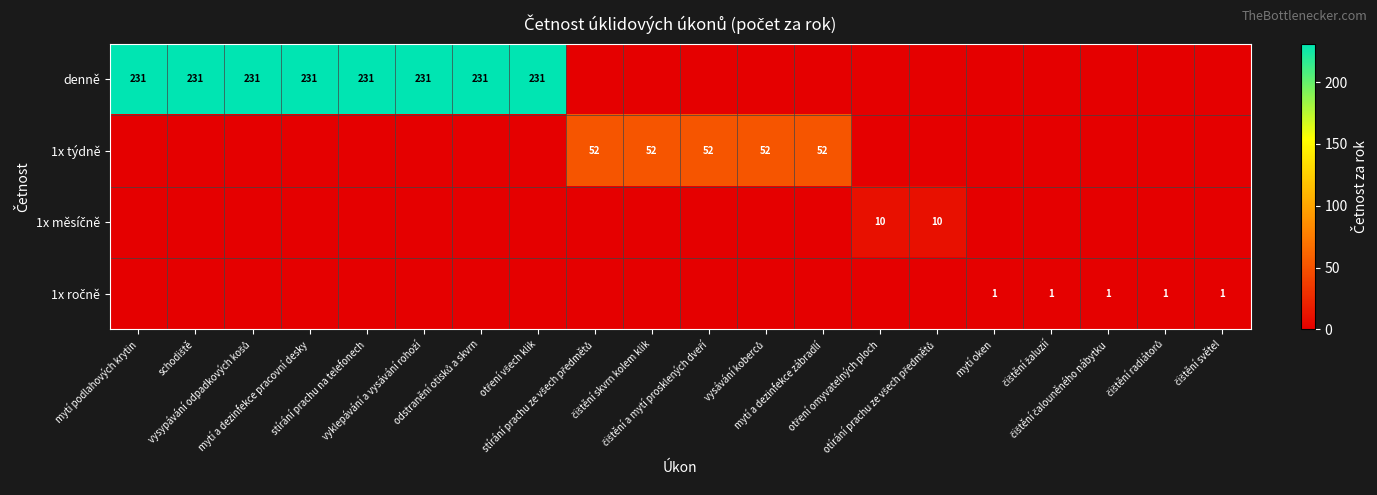

Which series has the widest spread of values?

denně